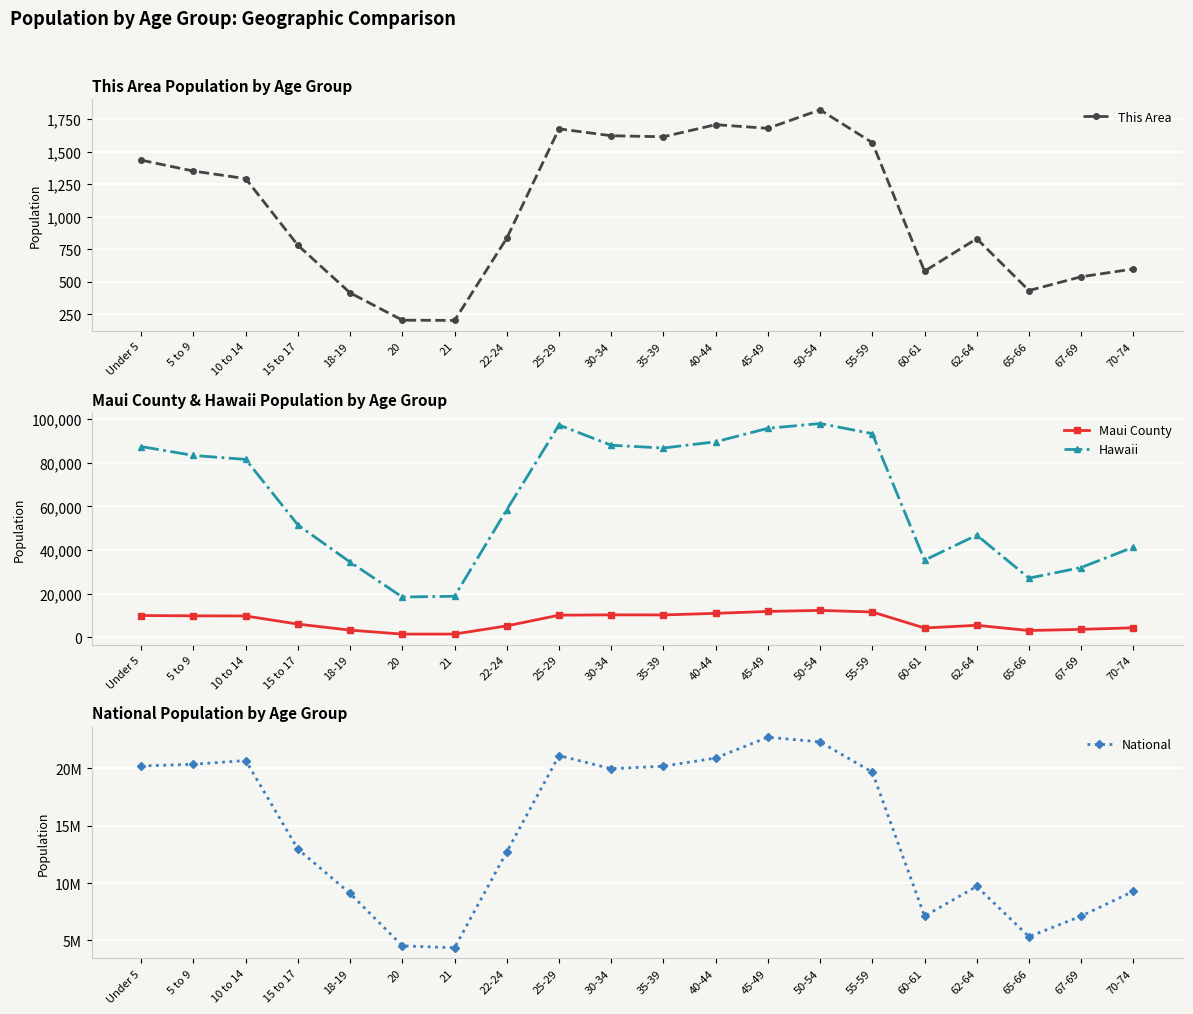

True or false: This Area and National cross at least once.

False